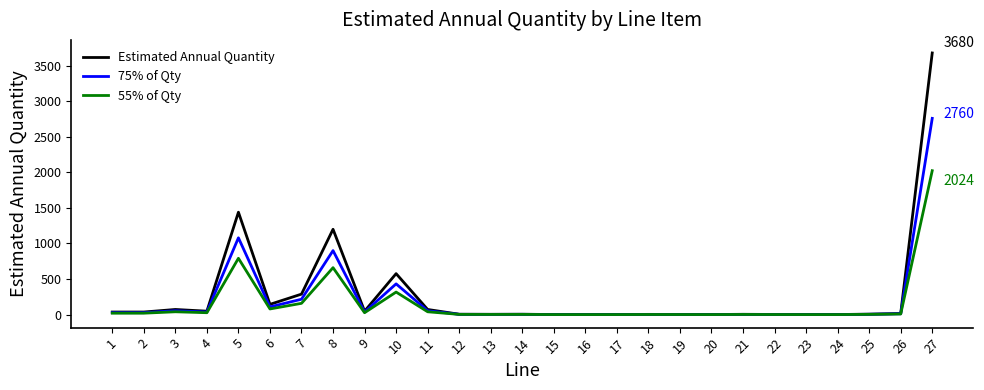

Is it true that Estimated Annual Quantity equals 288.0 at 7?

True